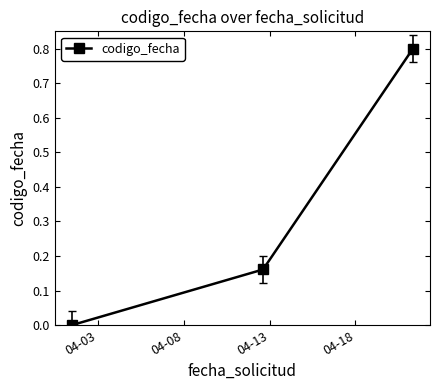

How many values are between 0 and 1?

3